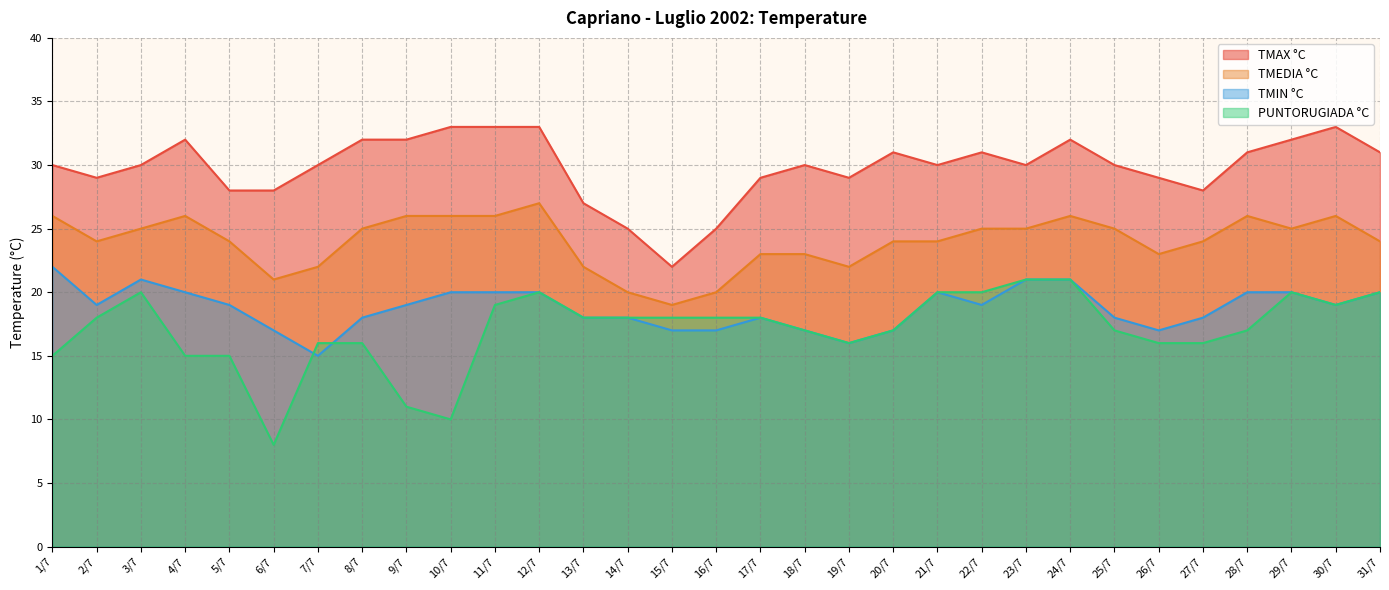

What is the label of the 30th point from the right?

2/7